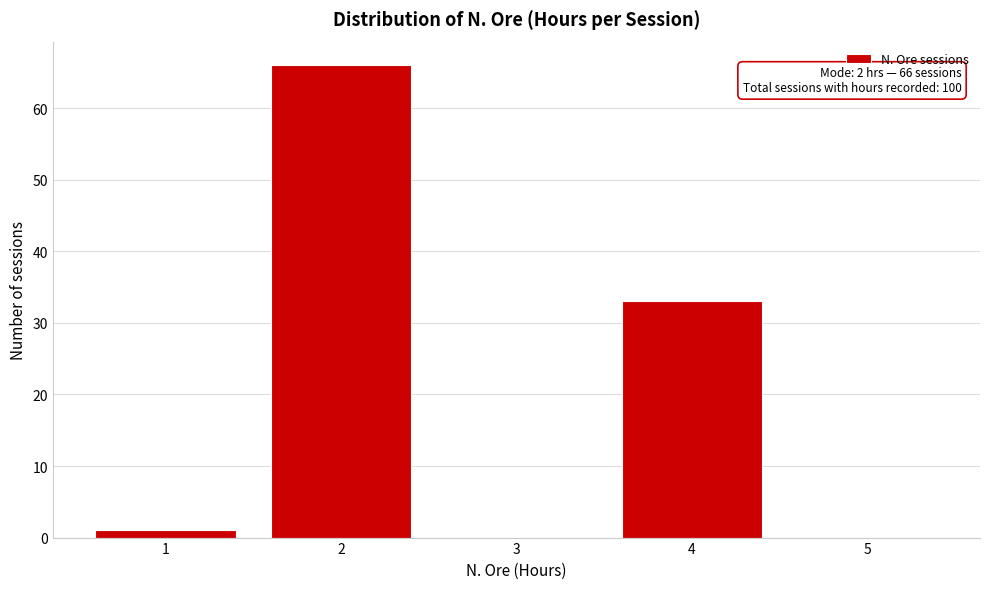

Over which range of the x-axis is the bar tallest?

1.5 to 2.5